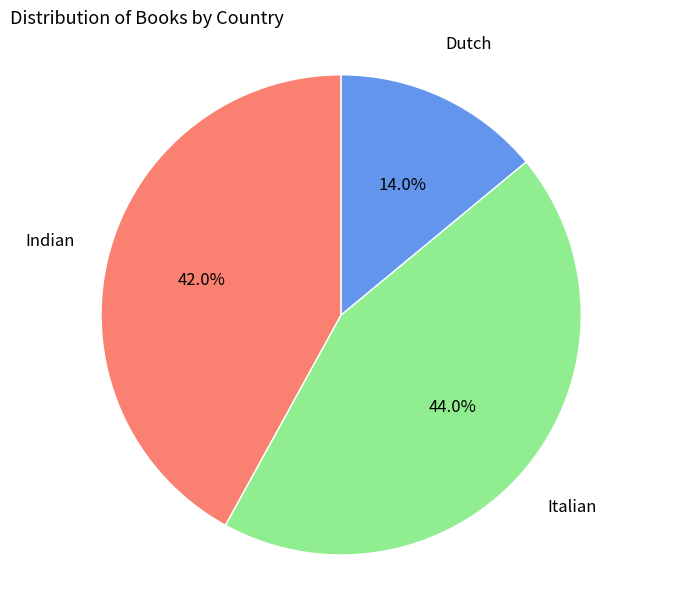

Does any single category account for the majority?

No